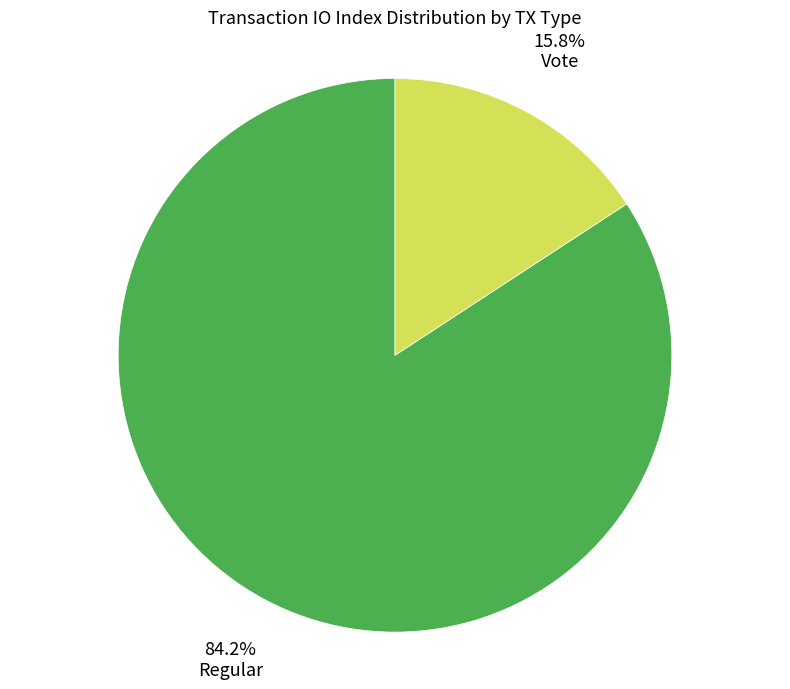

Combined, do Regular and Vote account for over 50%?

Yes